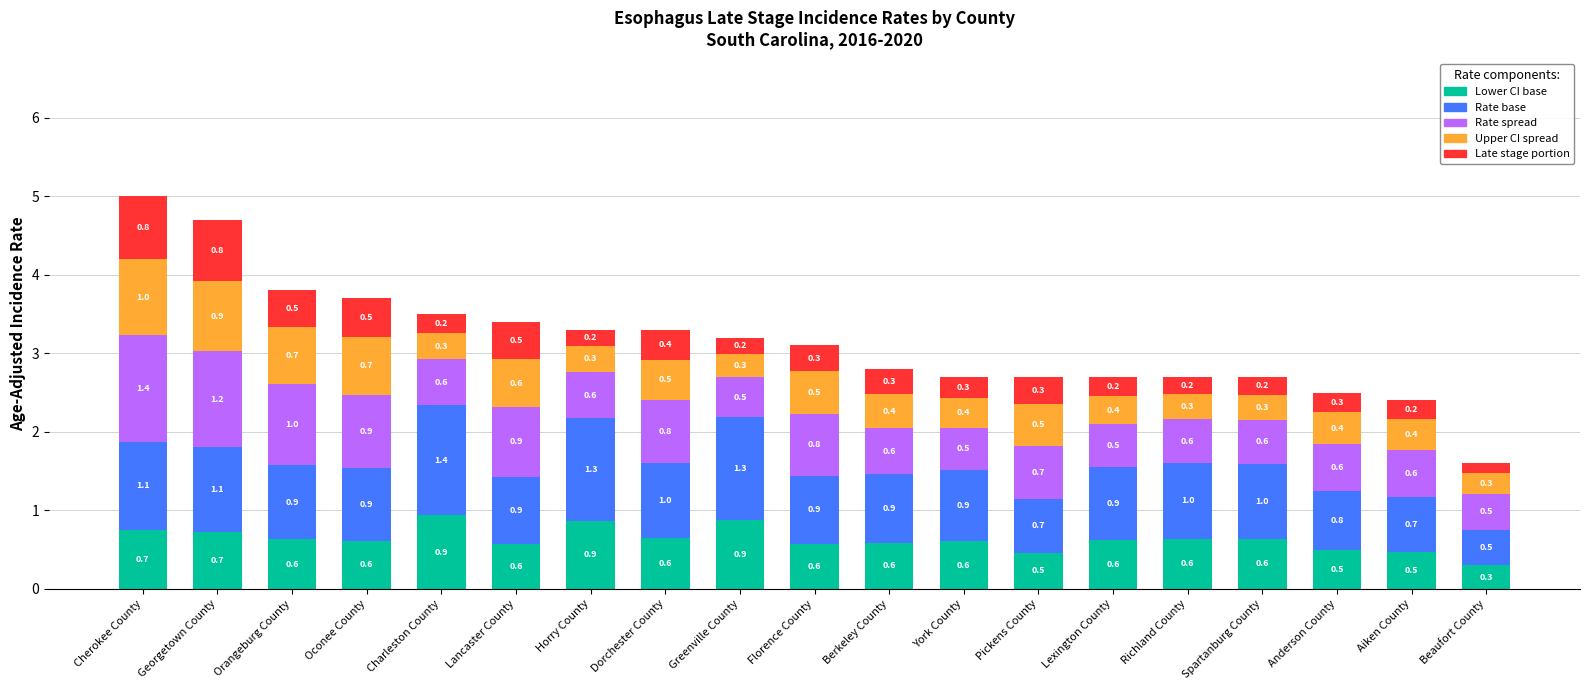

At which category is the sum across all series the highest?

Cherokee County